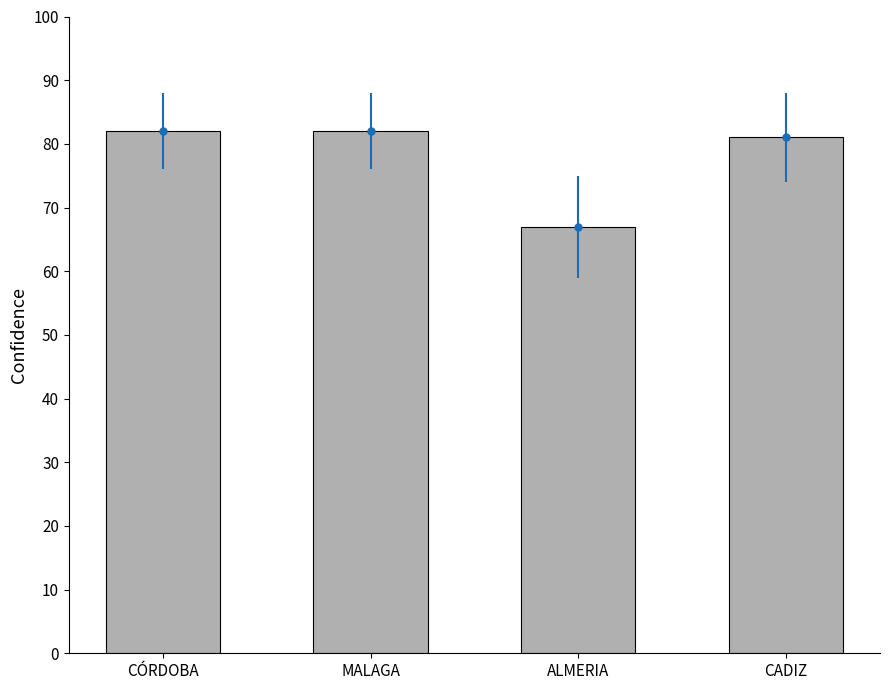

List the labels in order of value, largest first.

CÓRDOBA, MALAGA, CADIZ, ALMERIA